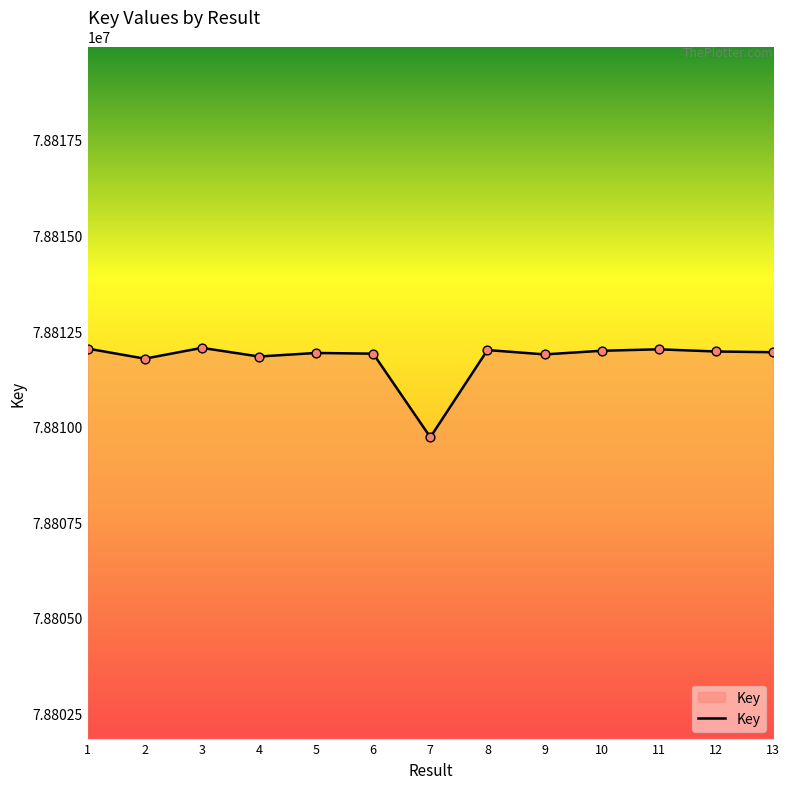

What is the change in value from 11 to 12?

-57